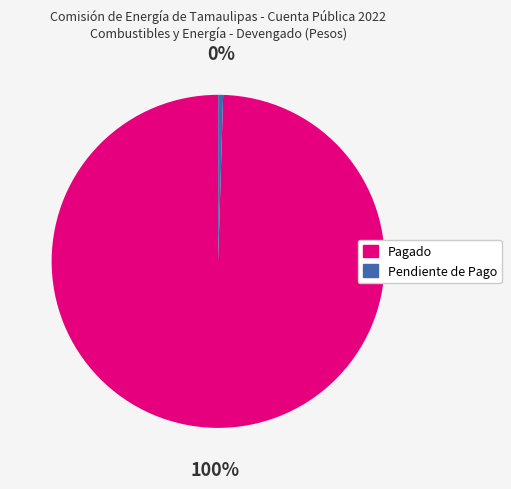

Rank the categories by value from highest to lowest.

Pagado, Pendiente de Pago